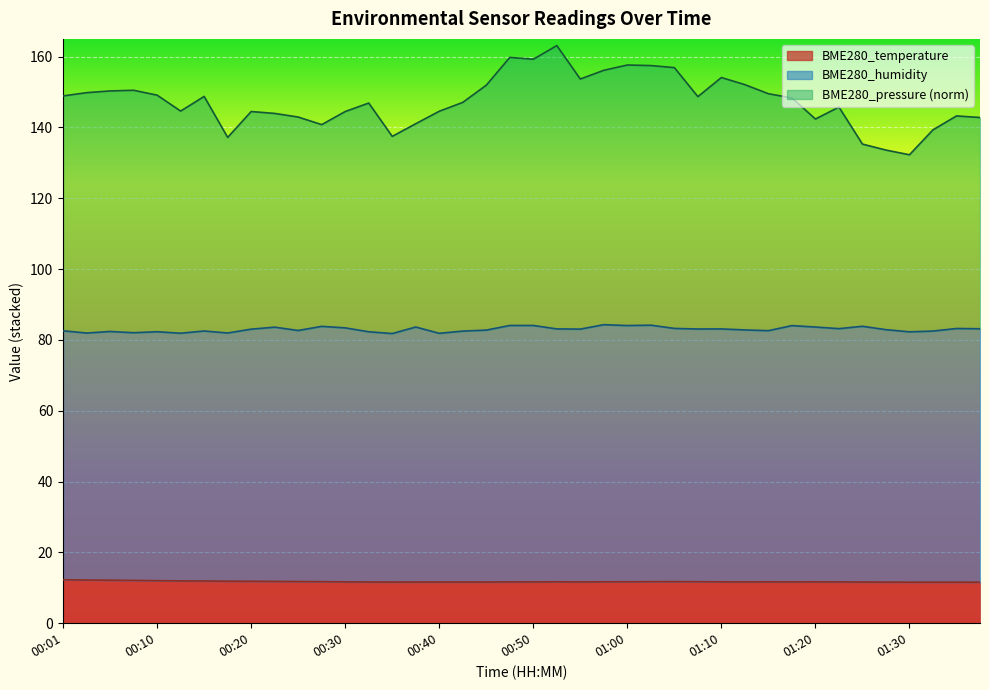

Does the chart display data point markers on the line(s)?

No